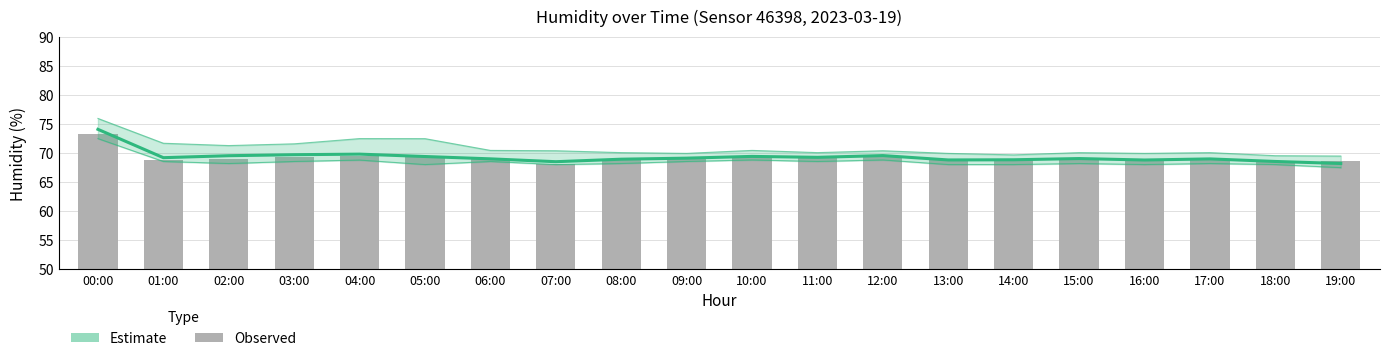

Are the bars horizontal?

No